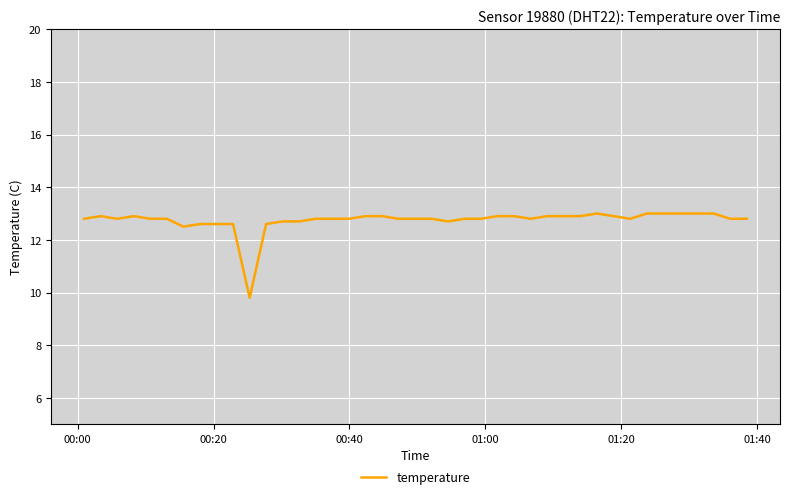

What is the smallest value displayed?

9.8